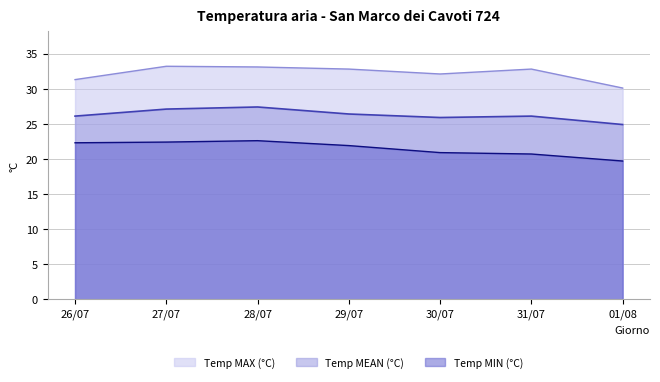

True or false: Temp MEAN (°C) and Temp MAX (°C) intersect in this chart.

False